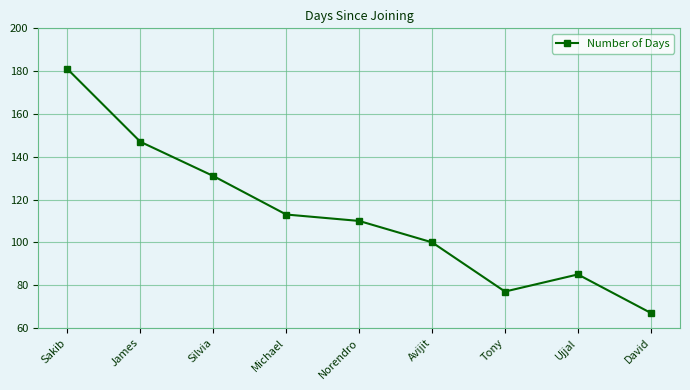

Reading right to left, transcribe all the data shown in this chart.

David=67	Ujjal=85	Tony=77	Avijit=100	Norendro=110	Michael=113	Silvia=131	James=147	Sakib=181